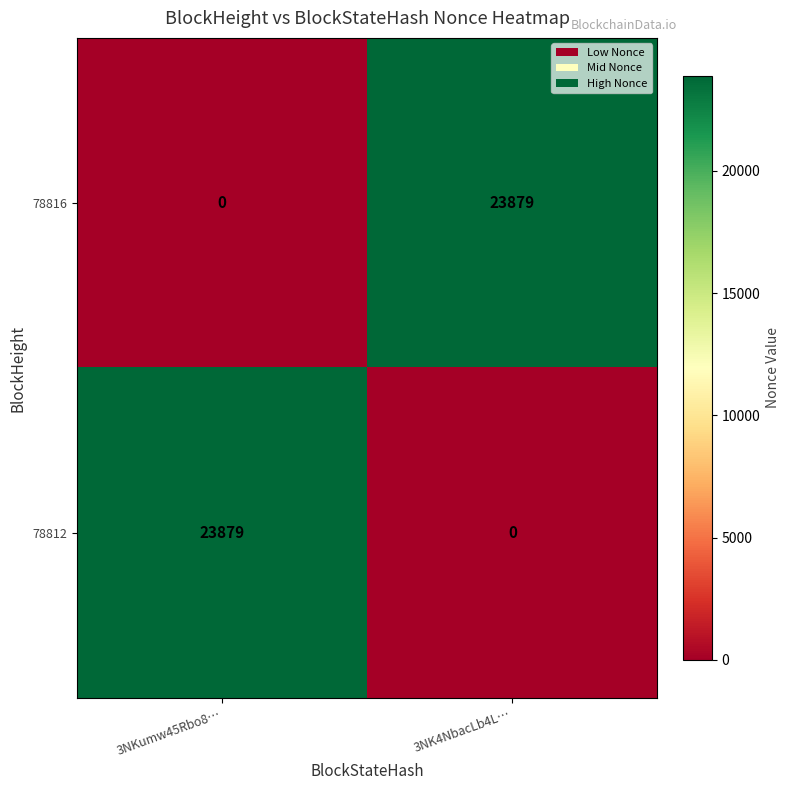

Reading left to right, extract all data points from this chart.

78816: 3NKumw45Rbo8…=0	3NK4NbacLb4L…=23879
78812: 3NKumw45Rbo8…=23879	3NK4NbacLb4L…=0